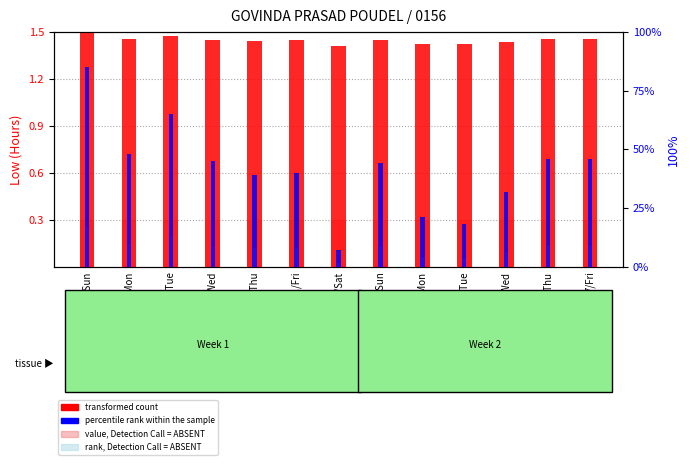

Which has a higher value, 7/Fri or 27/Mon?

27/Mon